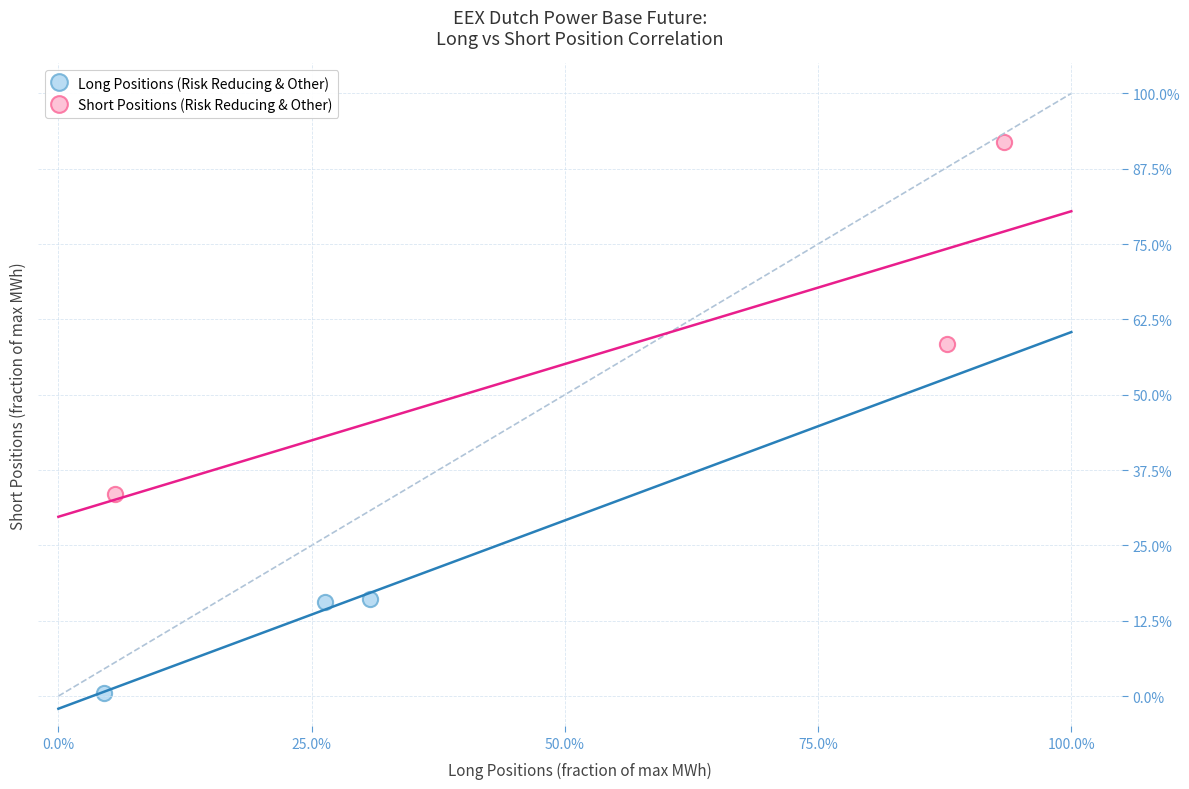

Which series has the largest Y range (max minus min)?

Short Positions (Risk Reducing & Other)